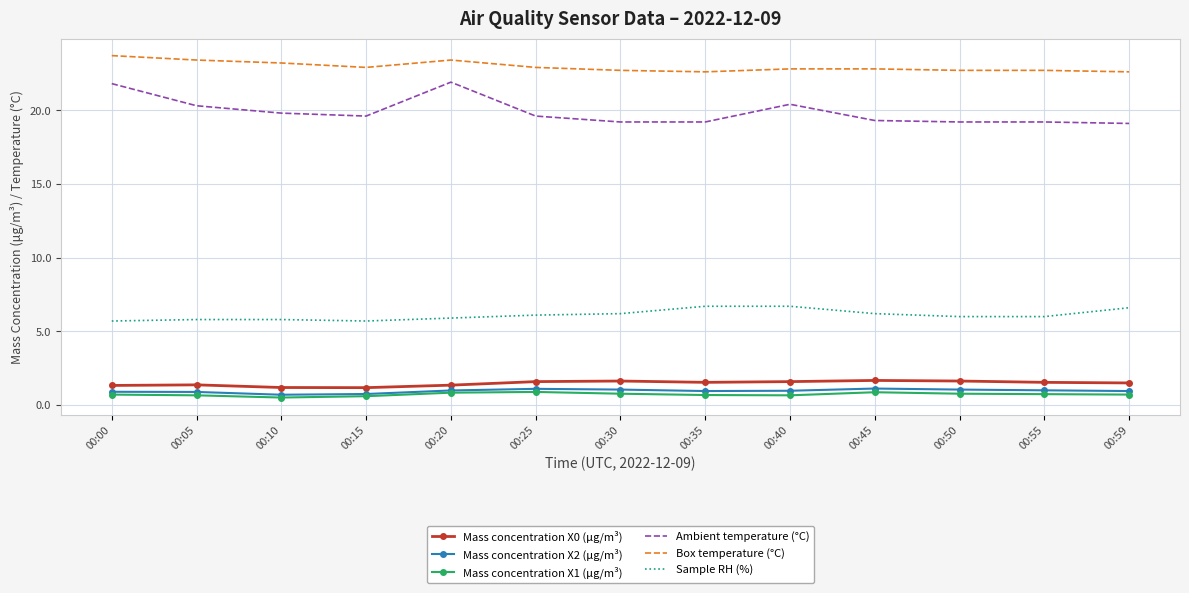

How many distinct data groups are displayed?

6